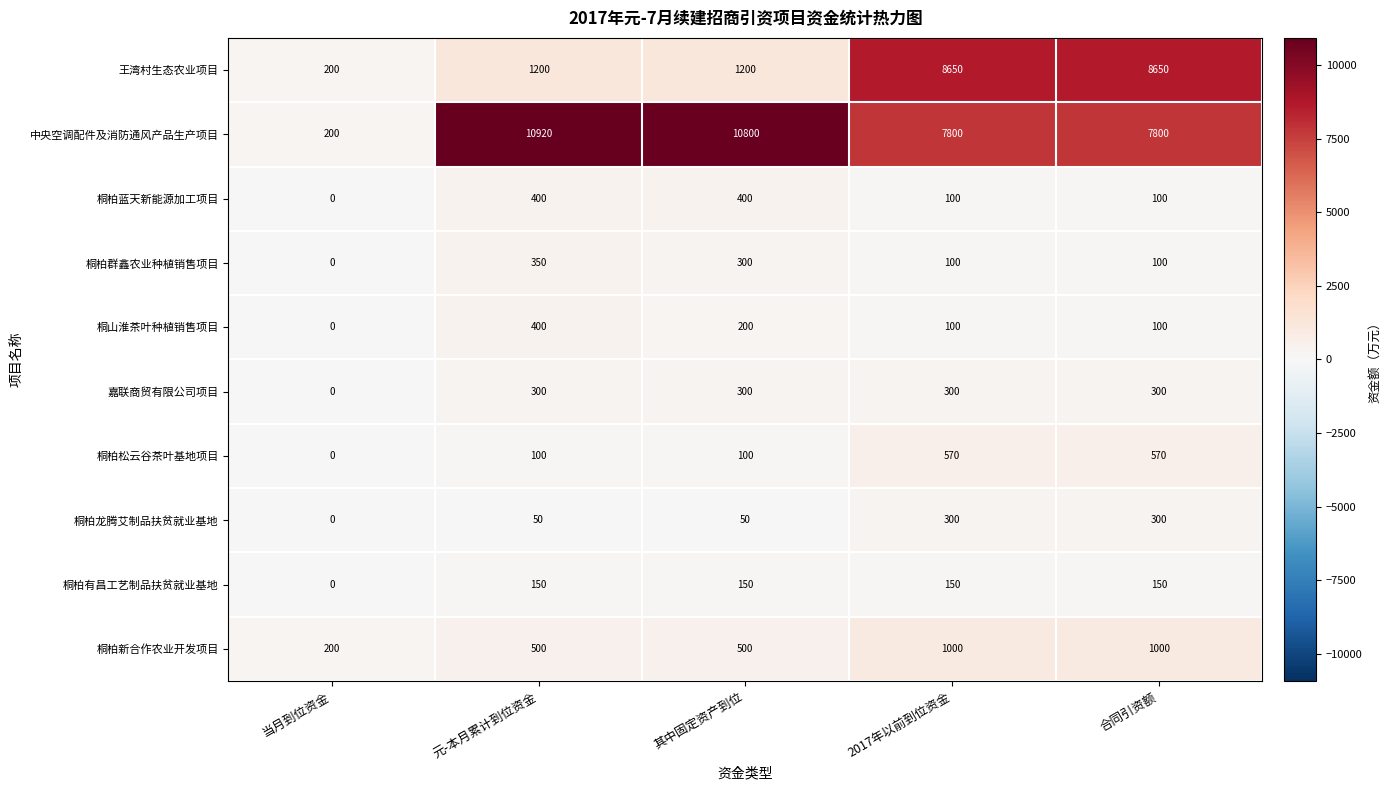

What is the difference between the highest and lowest values at 合同引资额?

8550